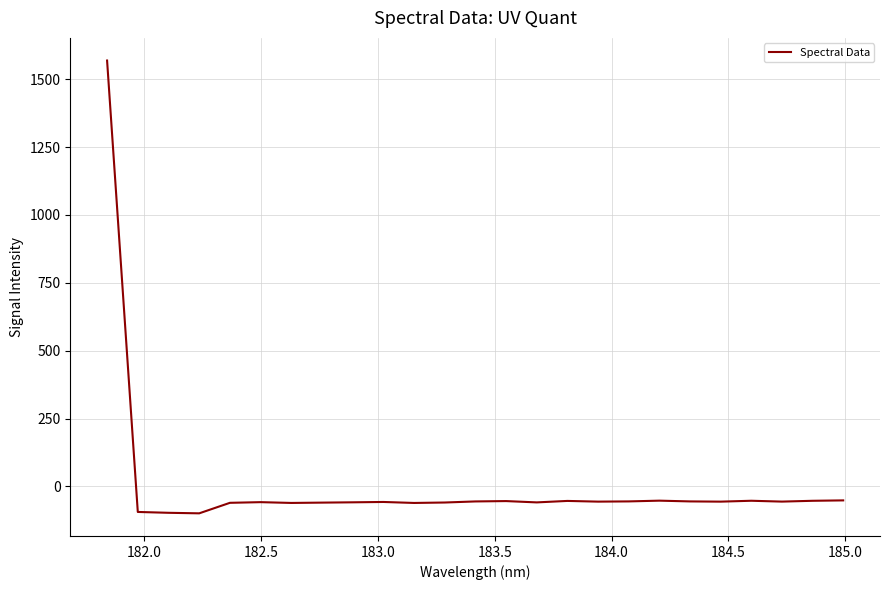

What is the smallest value displayed?

-99.1